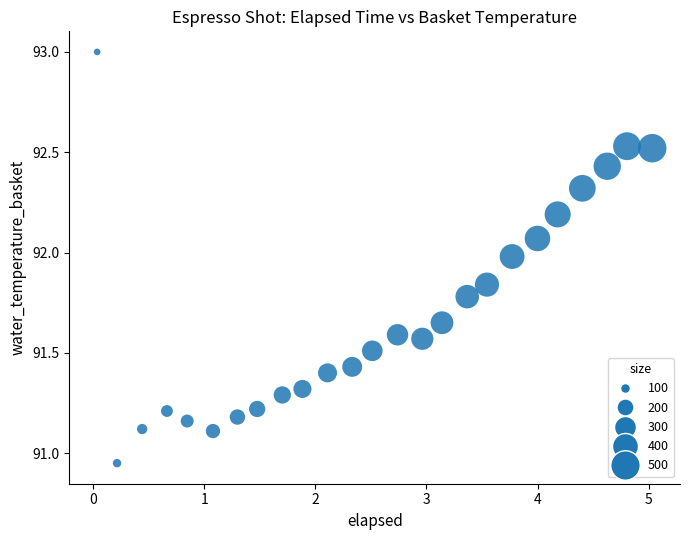

What is the range of X values (max minus min)?

5.0